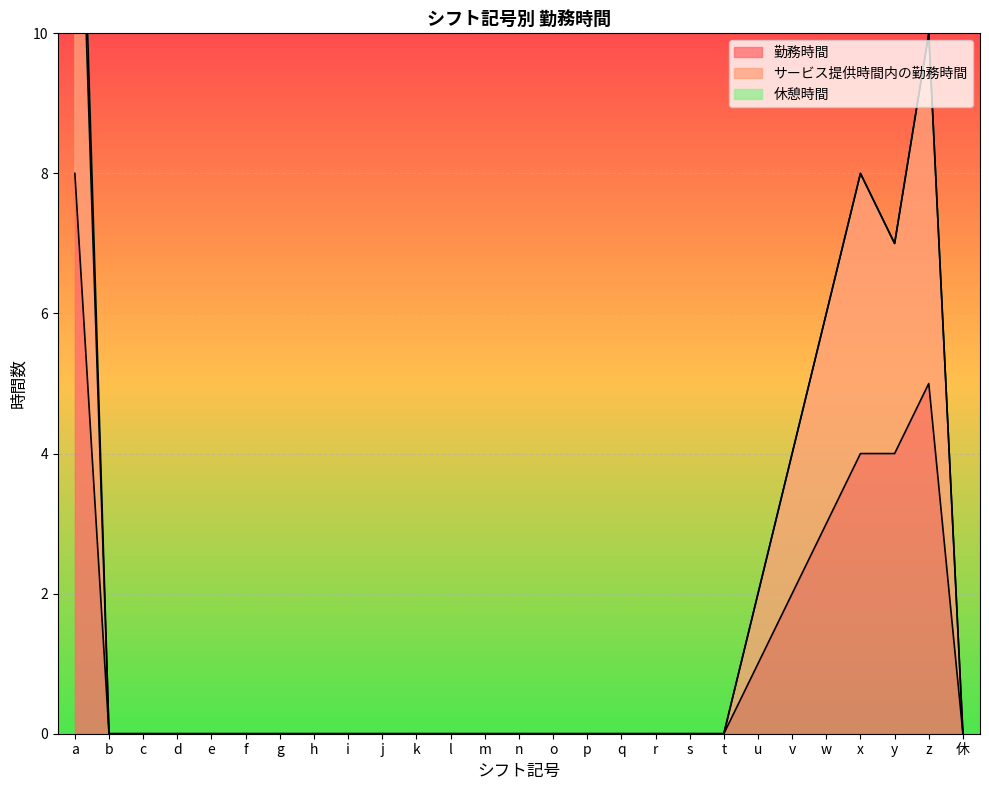

Which series changed the most between p and y?

サービス提供時間内の勤務時間